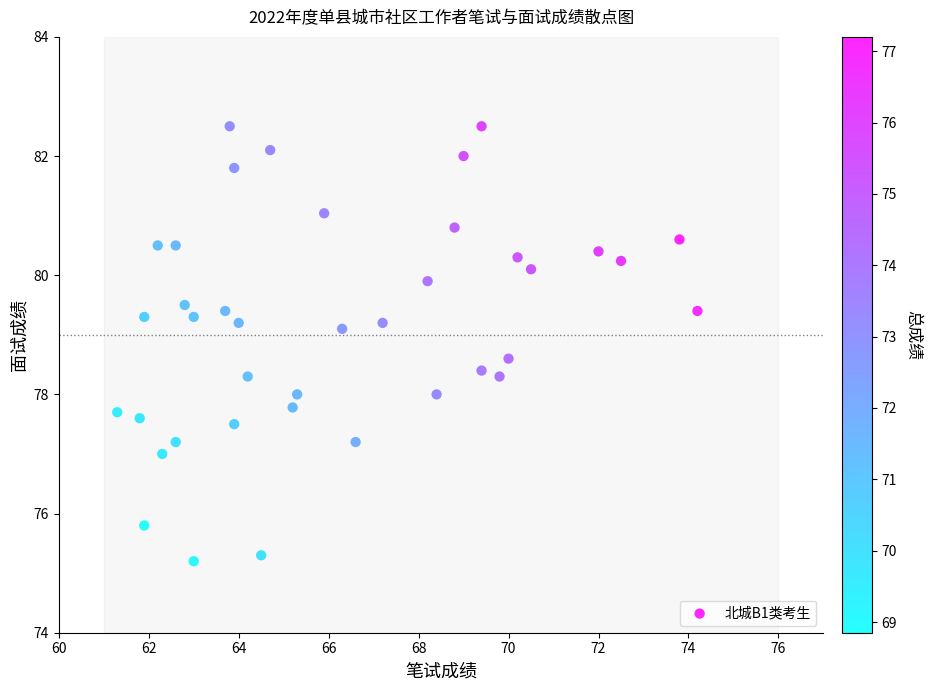

What is the range of X values (max minus min)?

12.9